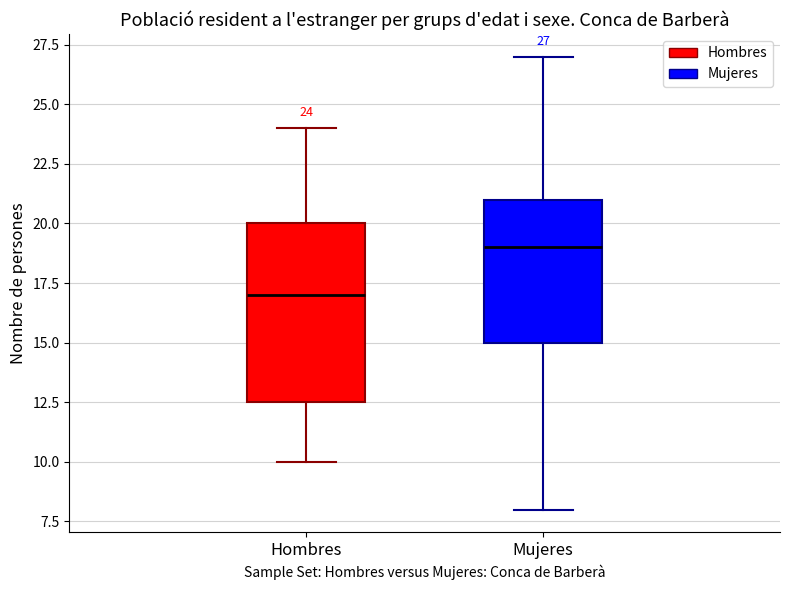

Which box is the tallest, from its lower edge to its upper edge?

Hombres